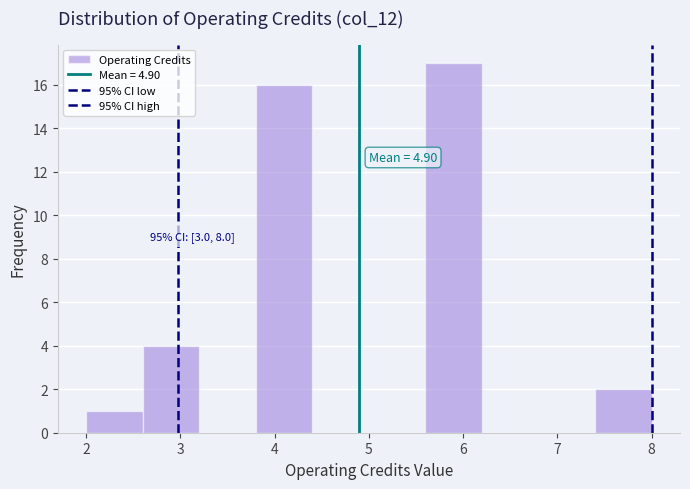

Over which range of the x-axis is the bar tallest?

5.6 to 6.2